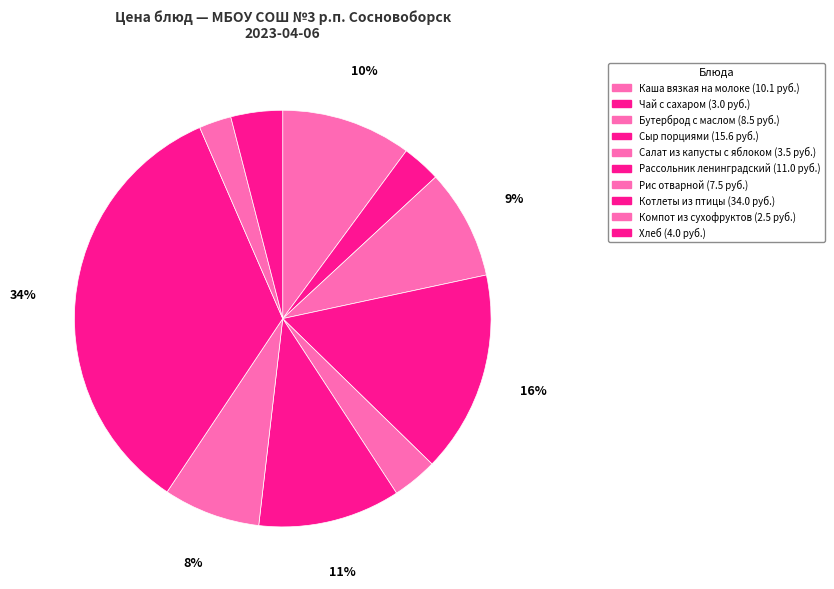

To the nearest percent, what is the combined percentage of Сыр порциями and Бутерброд с маслом?

24%